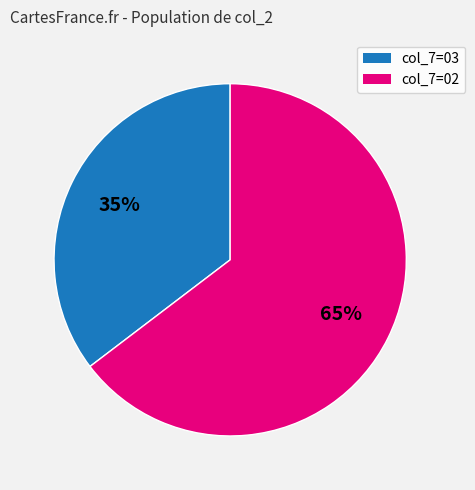

Is there a majority slice in this chart?

Yes